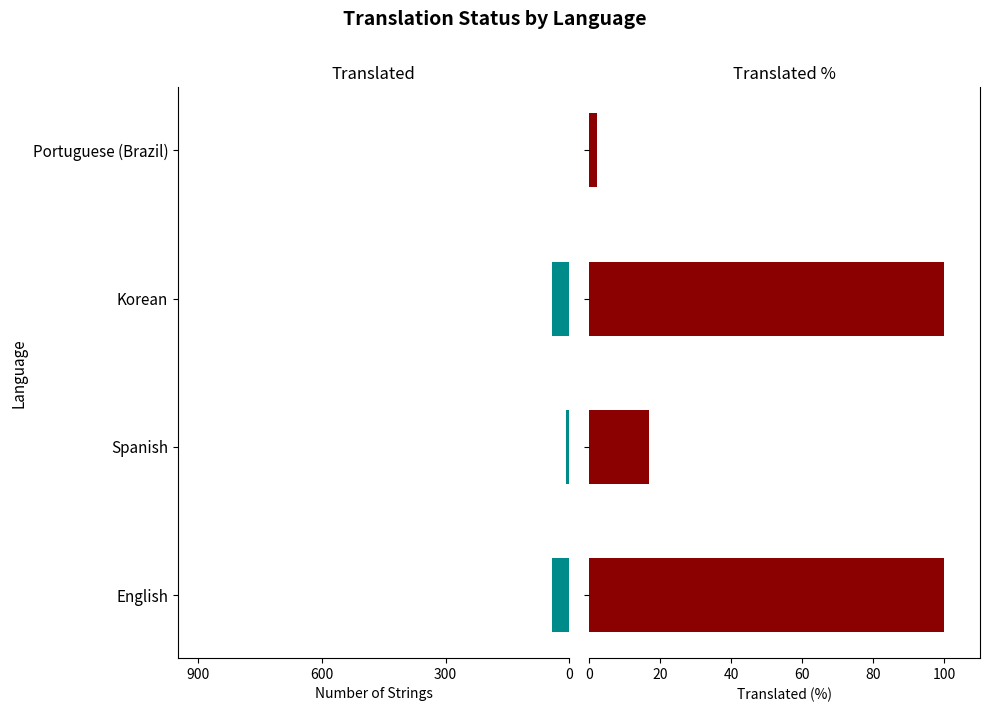

Which series has the largest range (max minus min)?

translated_percent